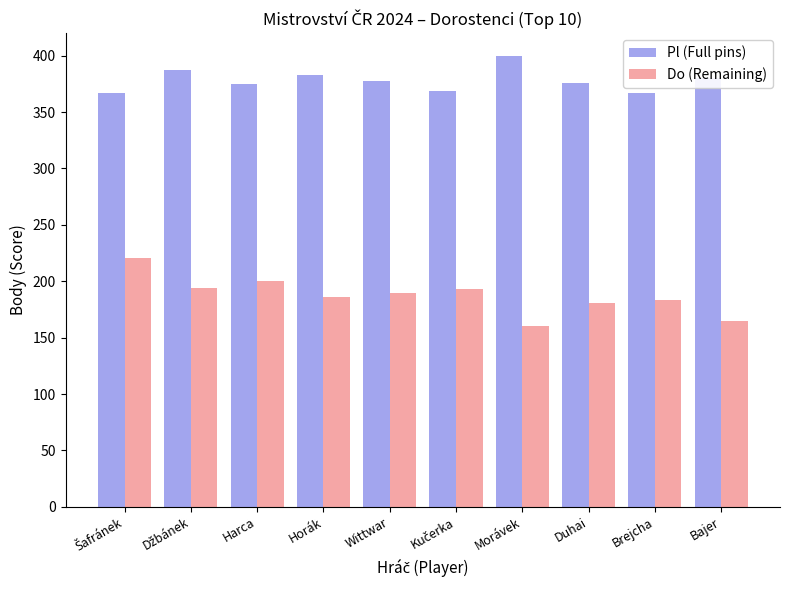

Are the bars grouped side by side (vs. stacked)?

Yes